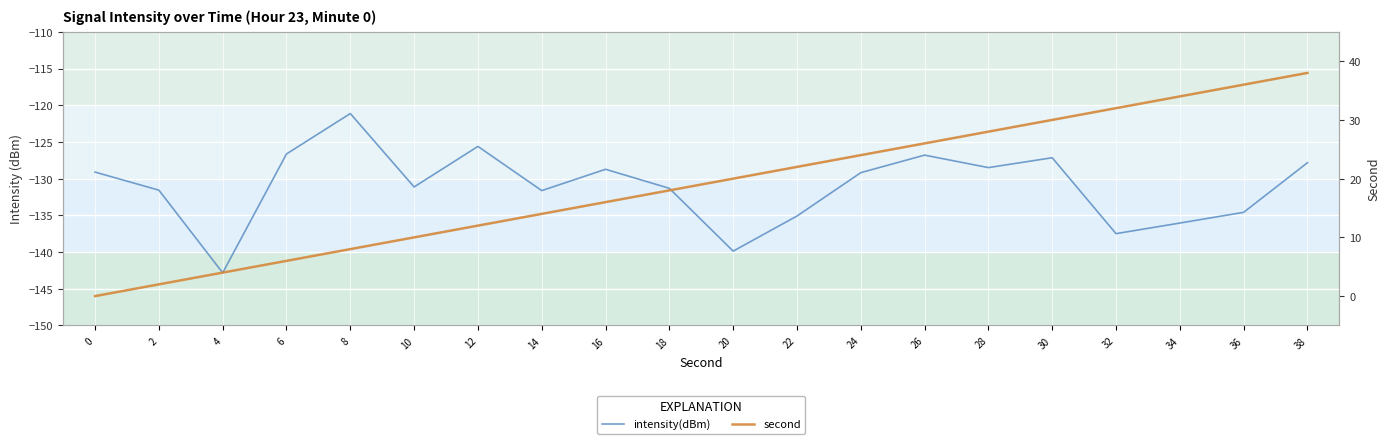

Reading right to left, list all the values displayed in this chart.

intensity(dBm): -127.8	-134.6	-136.0	-137.5	-127.2	-128.5	-126.8	-129.2	-135.1	-139.9	-131.3	-128.7	-131.6	-125.6	-131.1	-121.1	-126.6	-142.8	-131.6	-129.1
second: 38.0	36.0	34.0	32.0	30.0	28.0	26.0	24.0	22.0	20.0	18.0	16.0	14.0	12.0	10.0	8.0	6.0	4.0	2.0	0.0